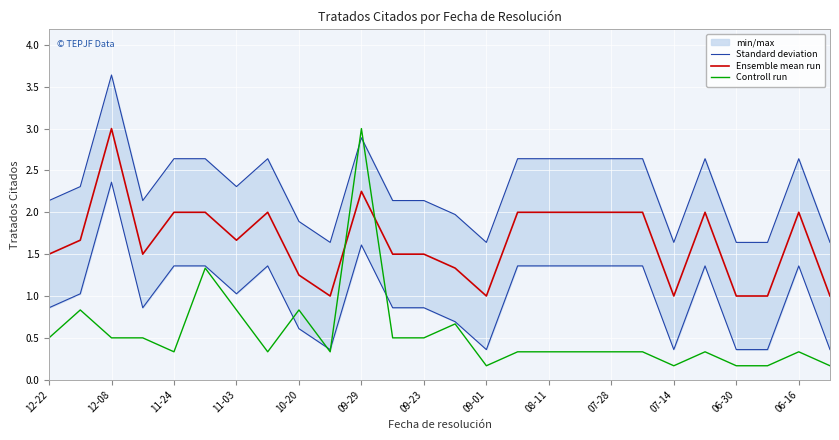

The Ensemble mean run series shows 1.4 at 06-30. True or false?

False